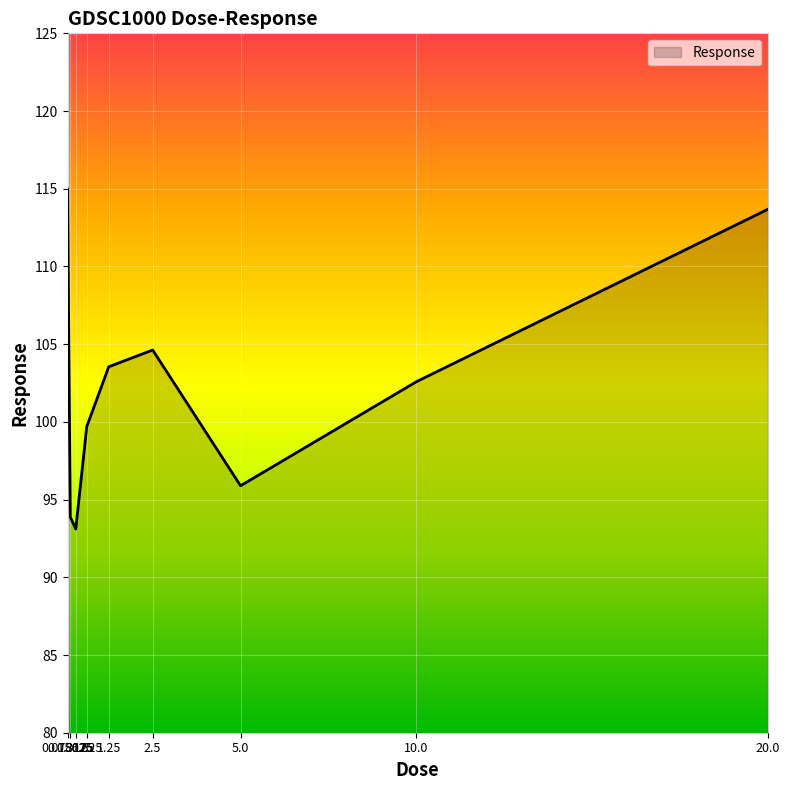

What is the maximum value shown in the chart?

115.0